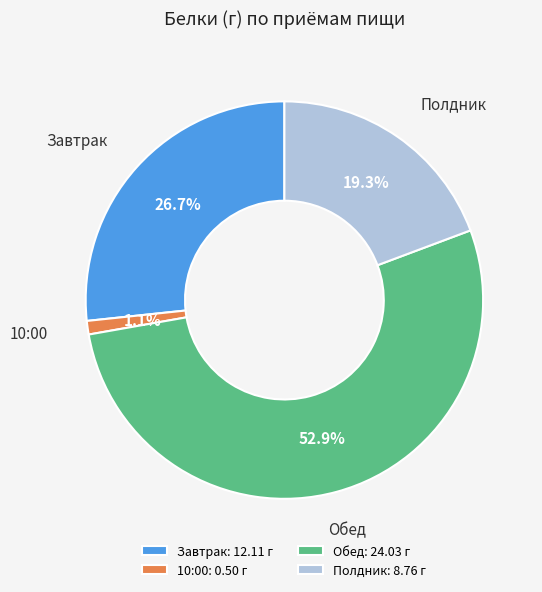

Is there any slice that represents more than half of the pie?

Yes